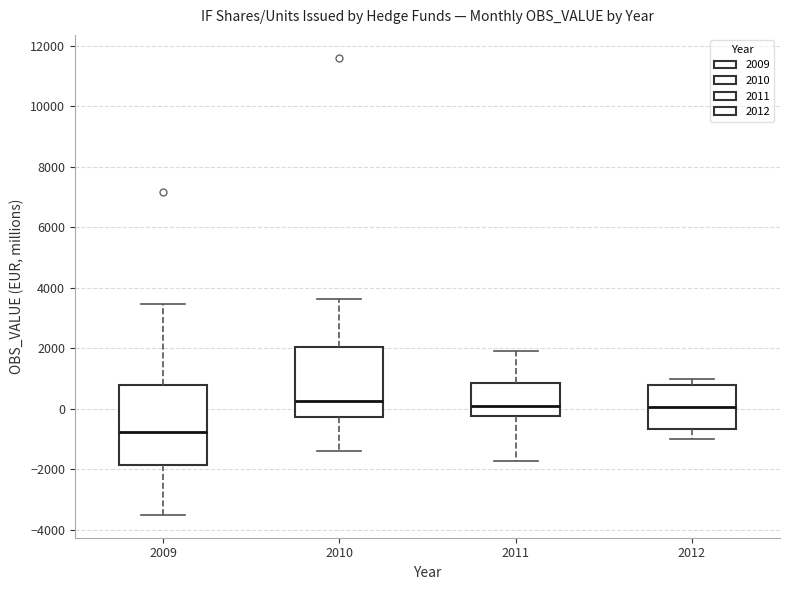

Reading left to right, transcribe this box plot: for each box, give where its median line is, the range the box spans, and where its two whiskers end, as read against the y-axis. The values are not printed on the chart, so give them approximately, as read against the axis.

2009: median -800, box -1800 to 800, whiskers -3600 to 3400
2010: median 200, box -200 to 2000, whiskers -1400 to 3600
2011: median 0, box -200 to 800, whiskers -1800 to 1800
2012: median 0, box -600 to 800, whiskers -1000 to 1000